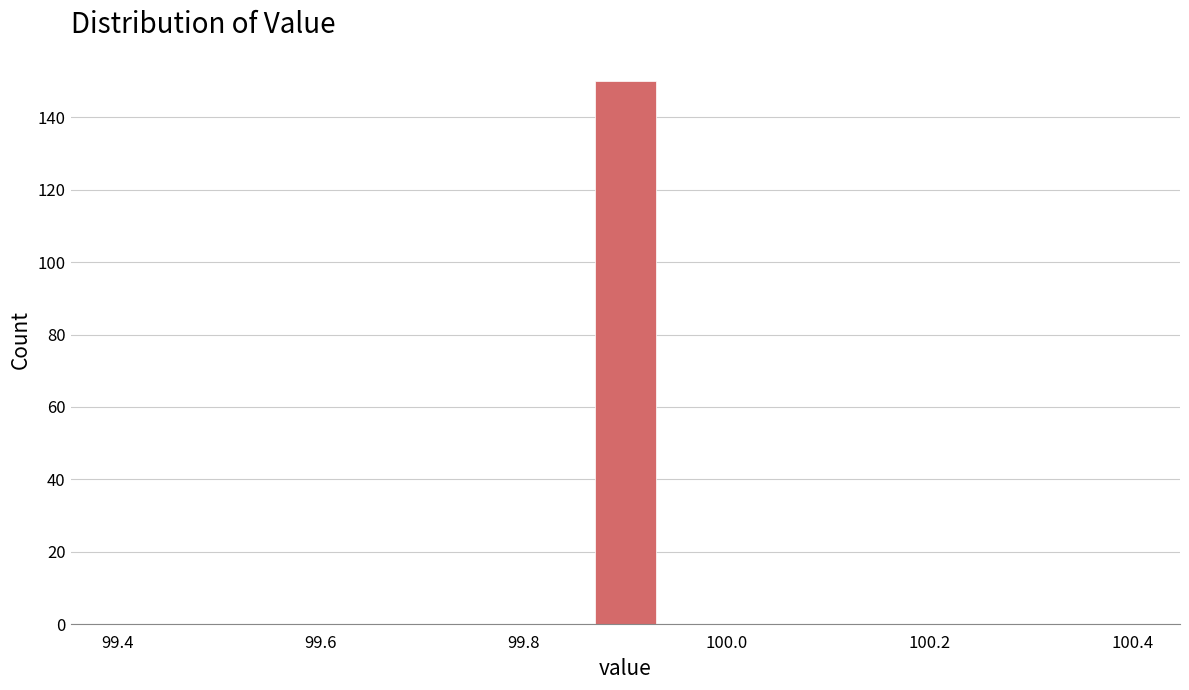

Read against the x-axis, roughly where is the centre of the tallest bar?

99.90